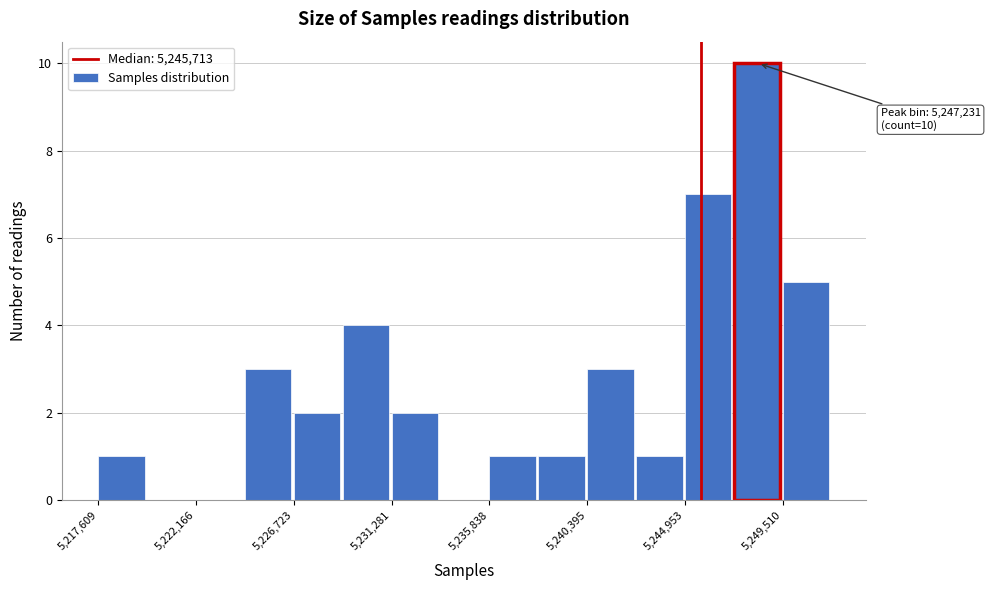

Which range on the x-axis has the tallest bar?

5247000 to 5249500